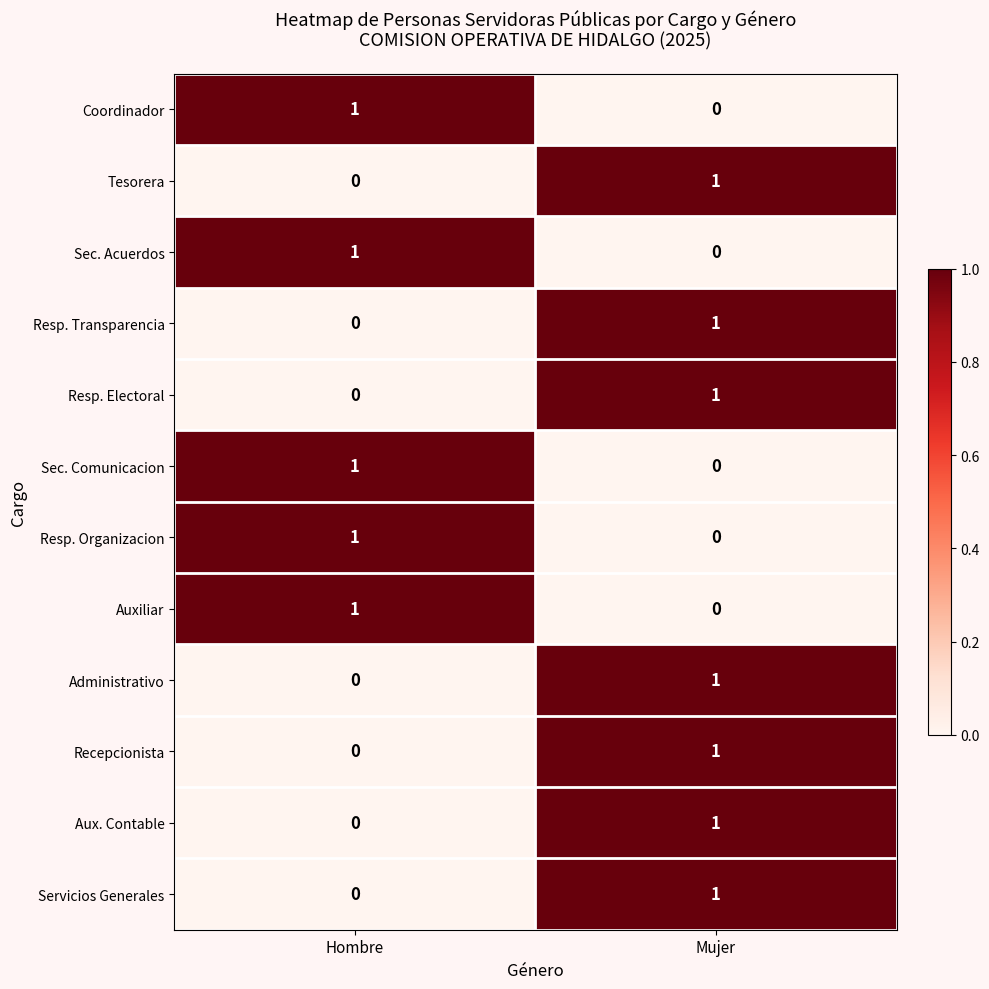

Reading left to right, what are all the values shown in this chart?

Coordinador: Hombre=1	Mujer=0
Tesorera: Hombre=0	Mujer=1
Sec. Acuerdos: Hombre=1	Mujer=0
Resp. Transparencia: Hombre=0	Mujer=1
Resp. Electoral: Hombre=0	Mujer=1
Sec. Comunicacion: Hombre=1	Mujer=0
Resp. Organizacion: Hombre=1	Mujer=0
Auxiliar: Hombre=1	Mujer=0
Administrativo: Hombre=0	Mujer=1
Recepcionista: Hombre=0	Mujer=1
Aux. Contable: Hombre=0	Mujer=1
Servicios Generales: Hombre=0	Mujer=1